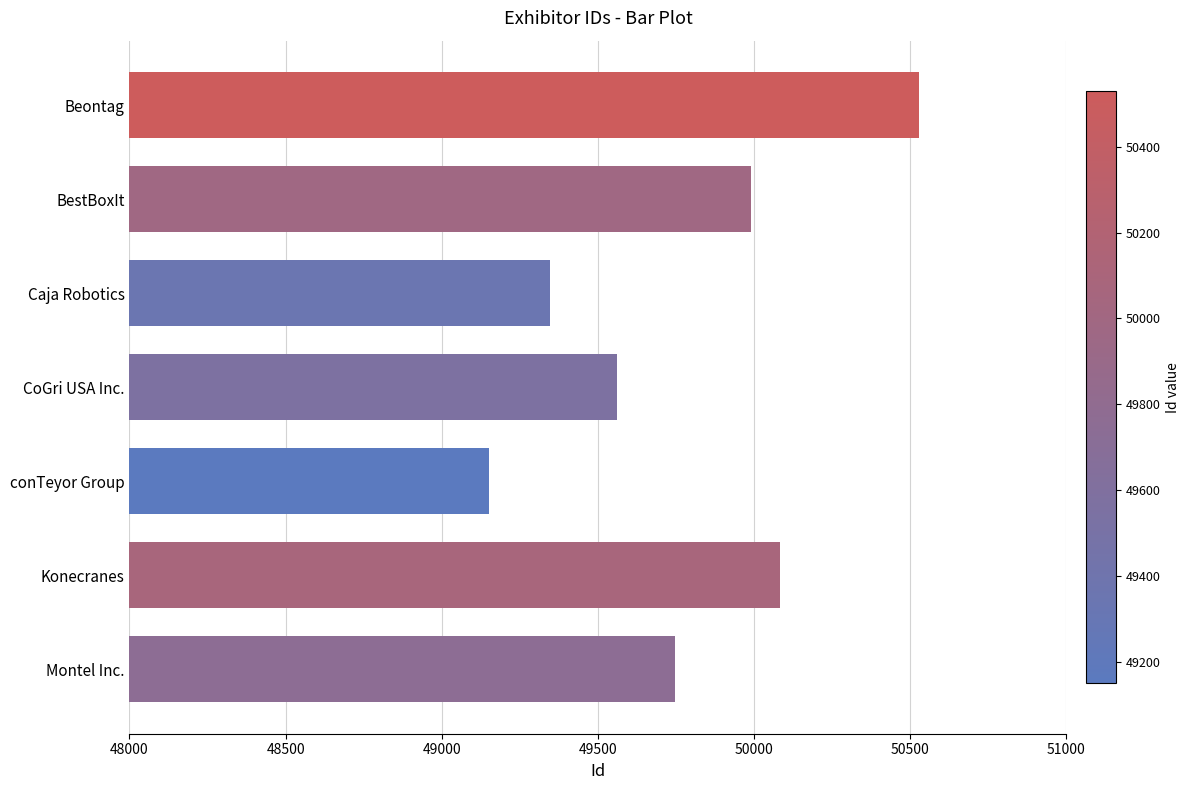

What is the approximate value at Montel Inc.?

49748